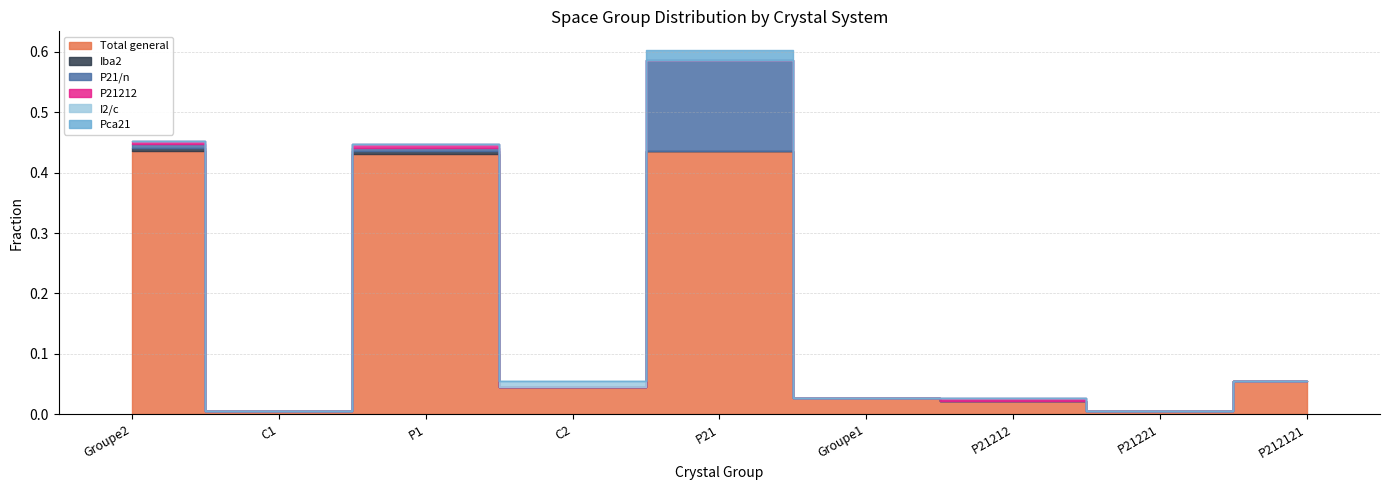

Which series has the largest total across all categories?

Total general